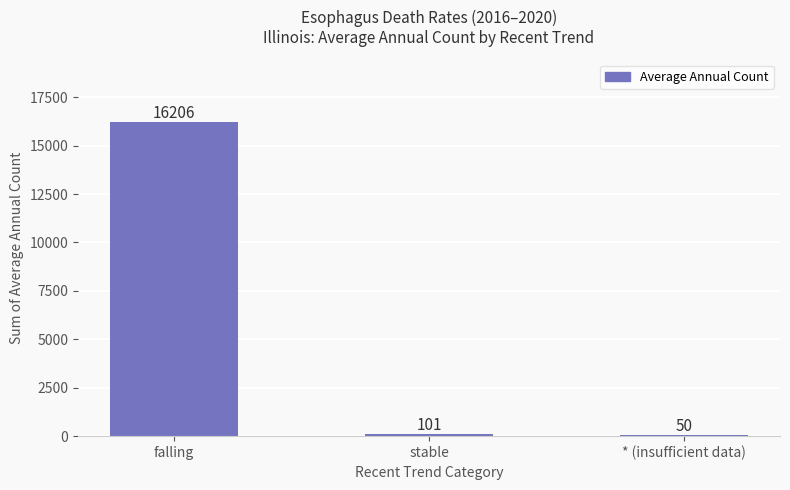

Between falling and stable, which is larger?

falling